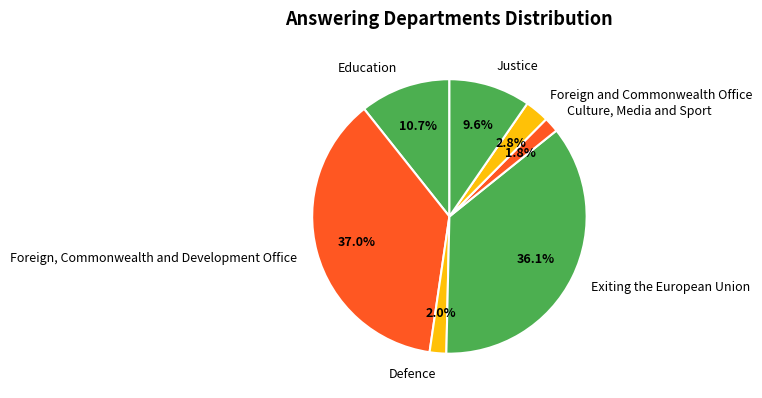

Between Justice and Culture, Media and Sport, which is larger?

Justice